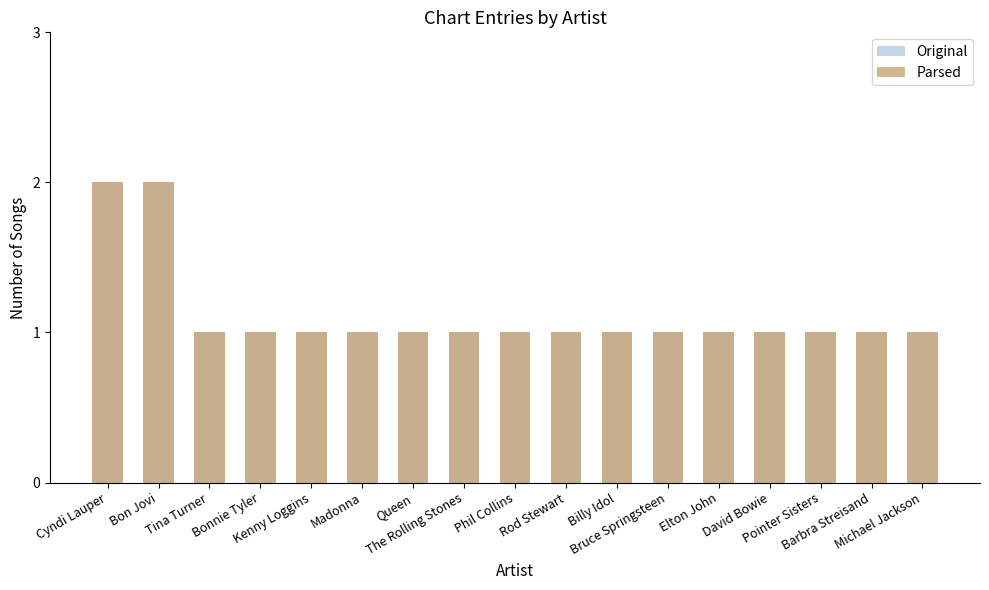

Reading right to left, list all the values displayed in this chart.

Original: Michael Jackson=1	Barbra Streisand=1	Pointer Sisters=1	David Bowie=1	Elton John=1	Bruce Springsteen=1	Billy Idol=1	Rod Stewart=1	Phil Collins=1	The Rolling Stones=1	Queen=1	Madonna=1	Kenny Loggins=1	Bonnie Tyler=1	Tina Turner=1	Bon Jovi=2	Cyndi Lauper=2
Parsed: Michael Jackson=1	Barbra Streisand=1	Pointer Sisters=1	David Bowie=1	Elton John=1	Bruce Springsteen=1	Billy Idol=1	Rod Stewart=1	Phil Collins=1	The Rolling Stones=1	Queen=1	Madonna=1	Kenny Loggins=1	Bonnie Tyler=1	Tina Turner=1	Bon Jovi=2	Cyndi Lauper=2